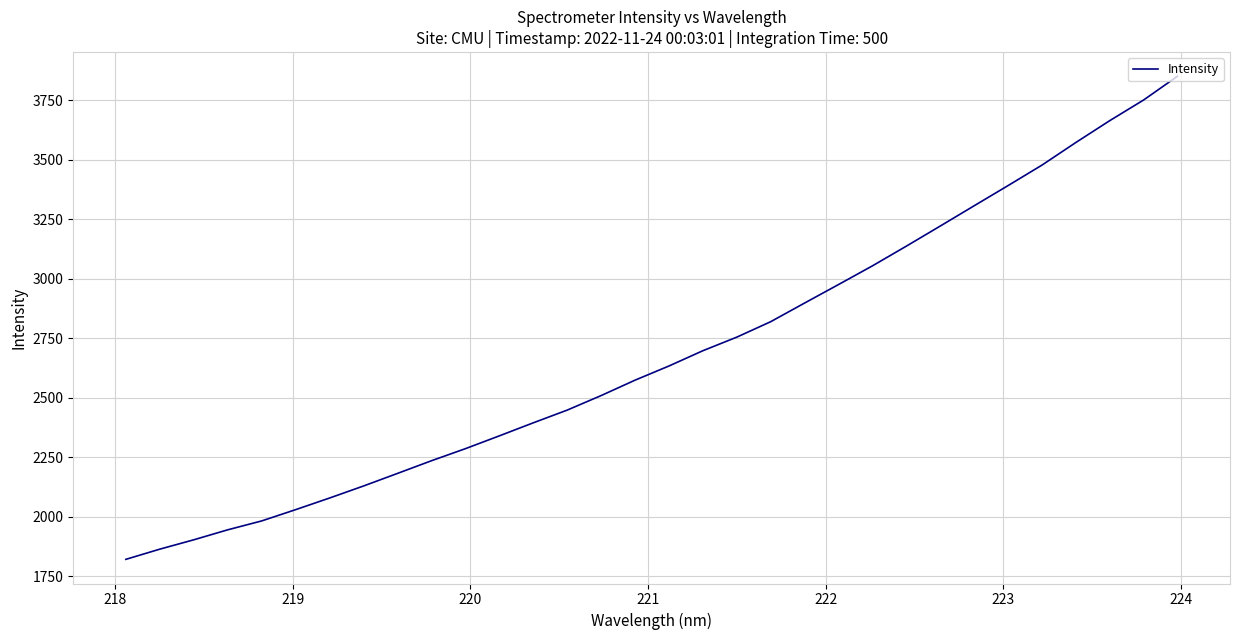

Count the number of values greater than 2633.

16